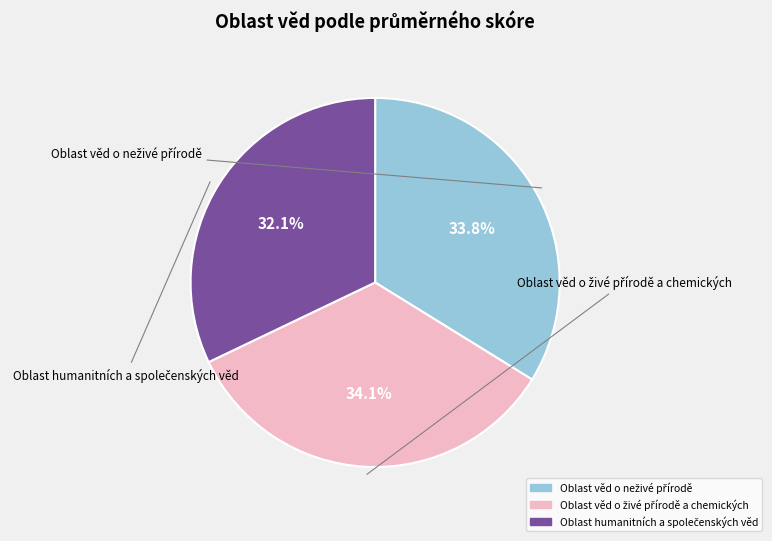

Count the number of slices in the pie.

3